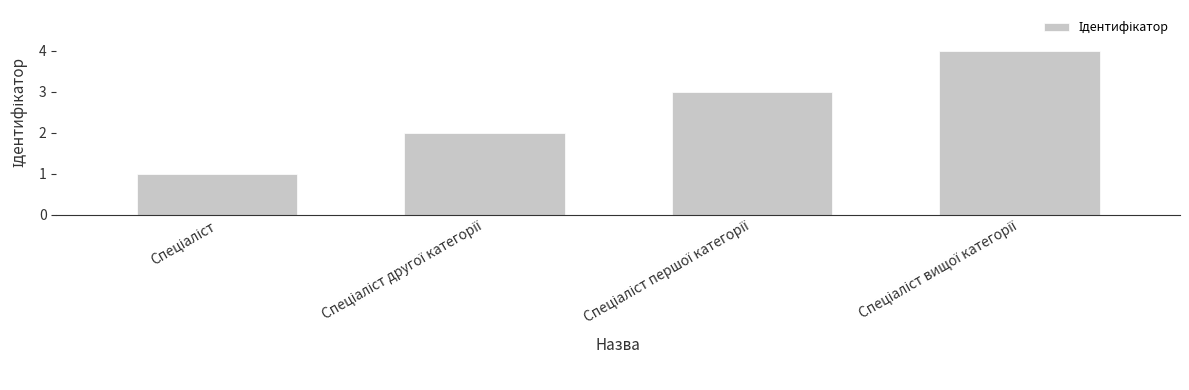

What is the maximum value shown in the chart?

4